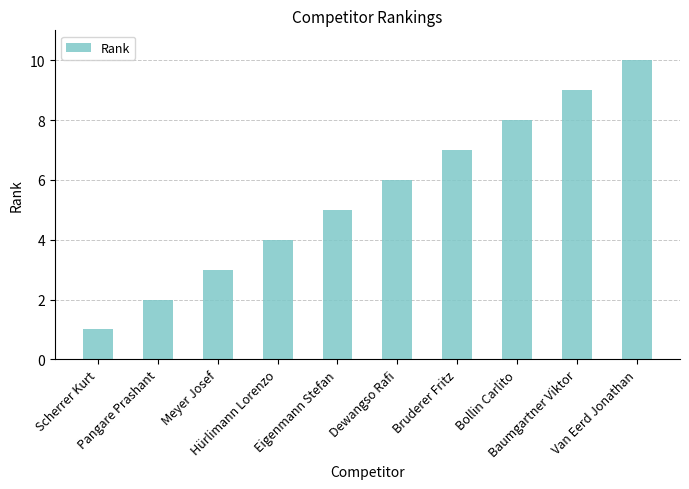

The chart shows a value of 3 at Meyer Josef. True or false?

True